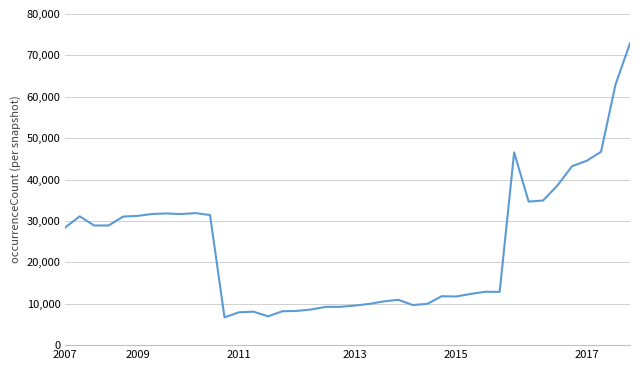

What is the difference between the maximum and minimum values?

66212